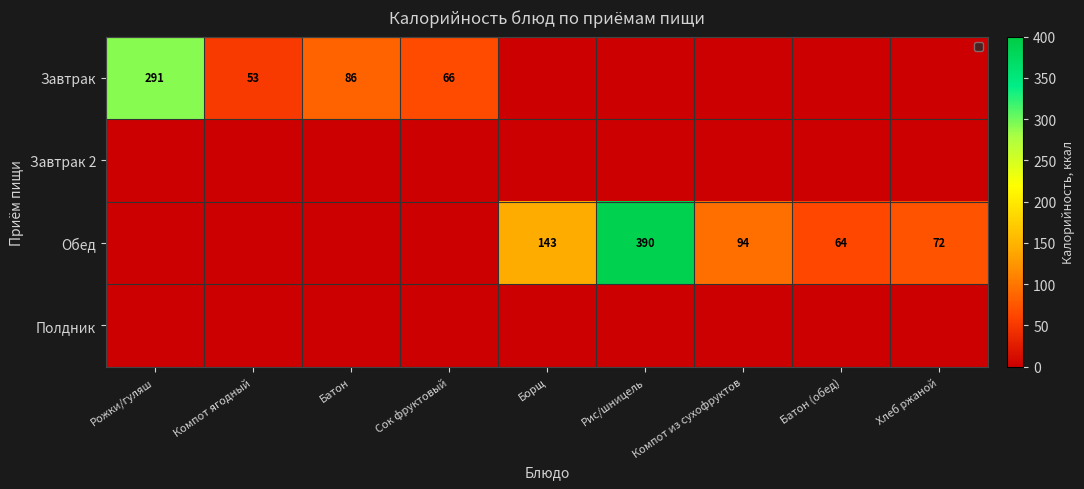

The Завтрак series shows 109 at Сок фруктовый. True or false?

False